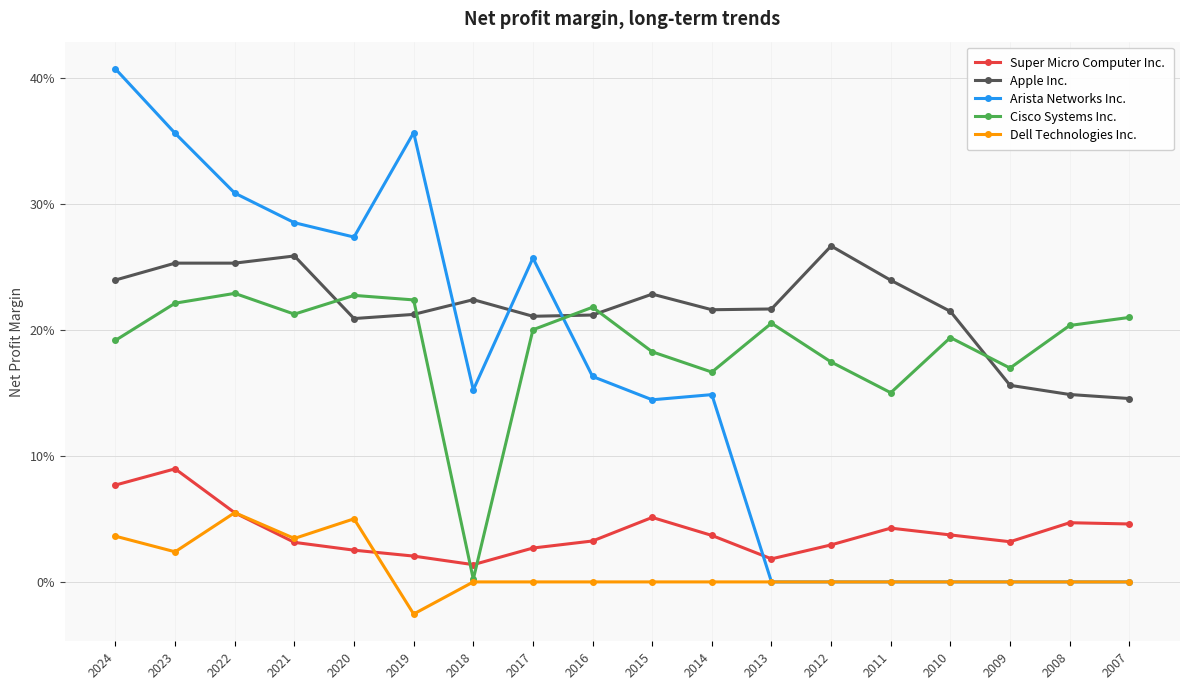

Reading right to left, transcribe all the data shown in this chart.

Super Micro Computer Inc.: 0.0	0.0	0.0	0.0	0.0	0.0	0.0	0.0	0.1	0.0	0.0	0.0	0.0	0.0	0.0	0.1	0.1	0.1
Apple Inc.: 0.1	0.1	0.2	0.2	0.2	0.3	0.2	0.2	0.2	0.2	0.2	0.2	0.2	0.2	0.3	0.3	0.3	0.2
Arista Networks Inc.: 0.0	0.0	0.0	0.0	0.0	0.0	0.0	0.1	0.1	0.2	0.3	0.2	0.4	0.3	0.3	0.3	0.4	0.4
Cisco Systems Inc.: 0.2	0.2	0.2	0.2	0.2	0.2	0.2	0.2	0.2	0.2	0.2	0.0	0.2	0.2	0.2	0.2	0.2	0.2
Dell Technologies Inc.: 0.0	0.0	0.0	0.0	0.0	0.0	0.0	0.0	0.0	0.0	0.0	0.0	-0.0	0.1	0.0	0.1	0.0	0.0